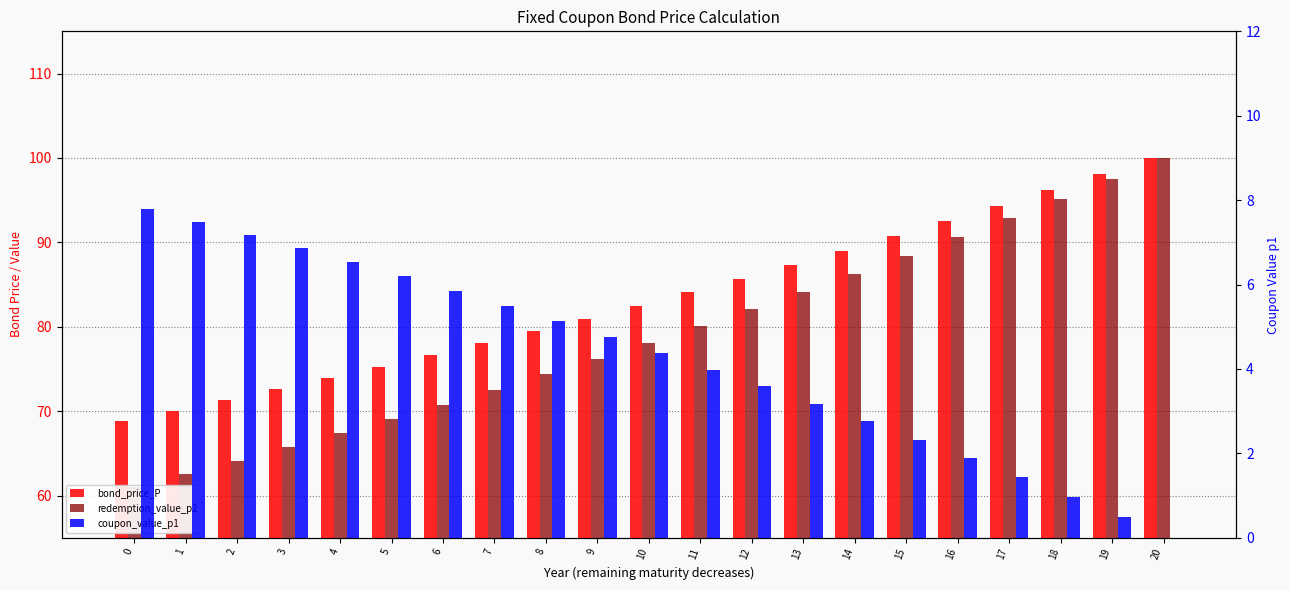

How many values in the bond_price_P series exceed 82?

11